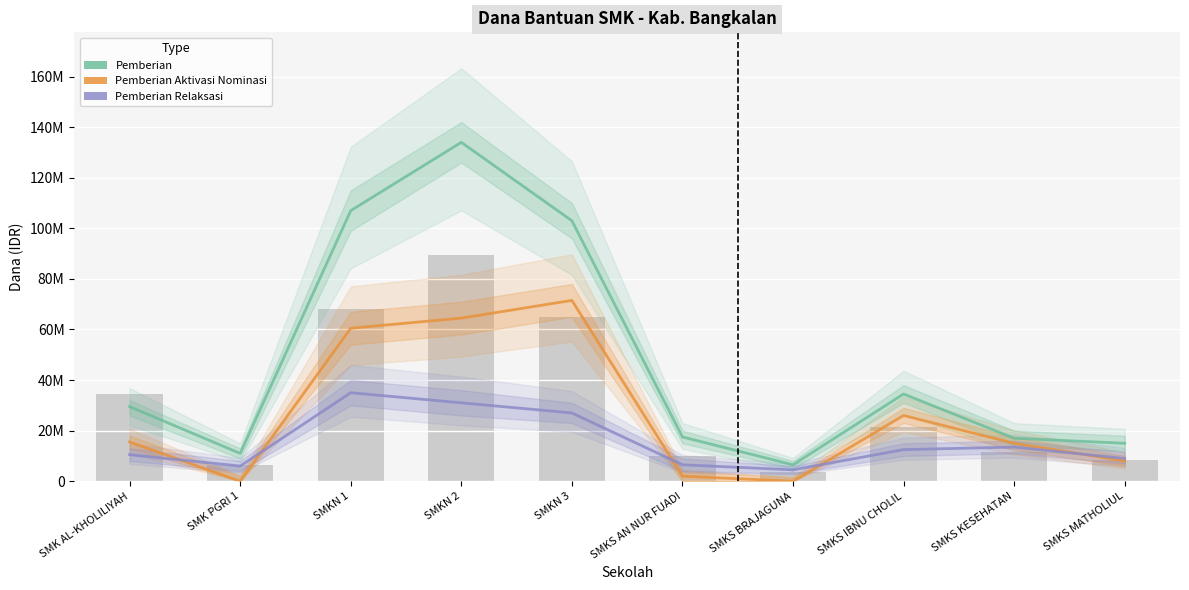

Which series has the largest total across all categories?

Pemberian